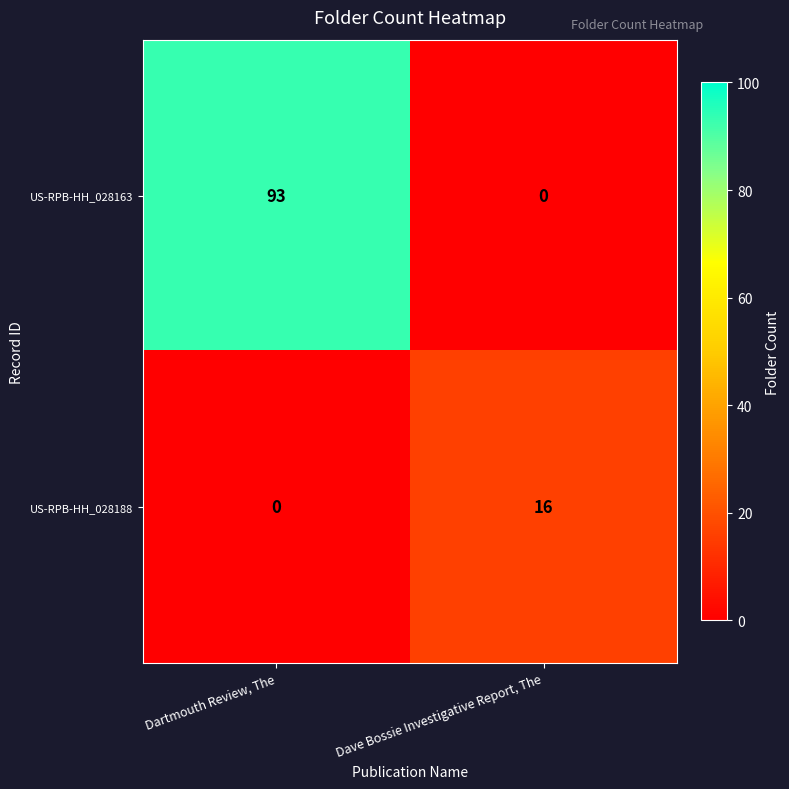

Reading left to right, list all the values displayed in this chart.

US-RPB-HH_028163: 93	0
US-RPB-HH_028188: 0	16